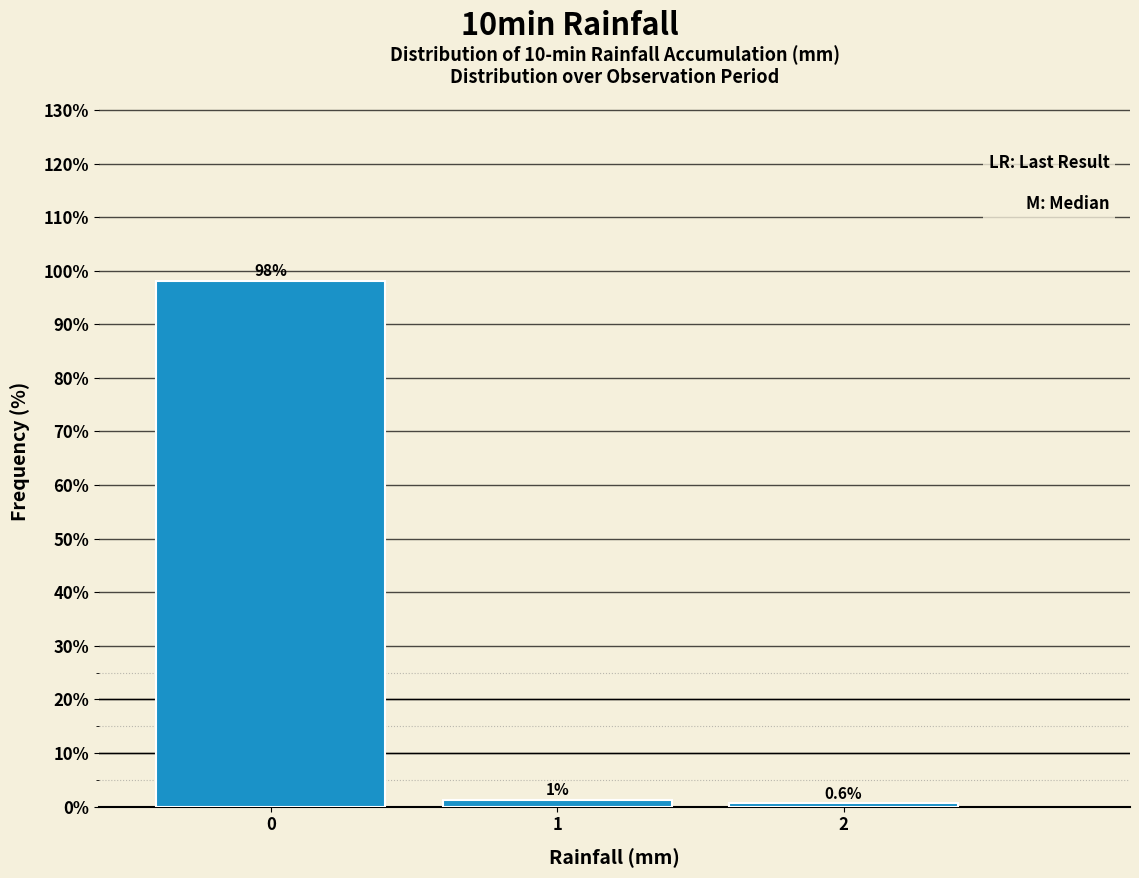

Read the value at 0.

98.1